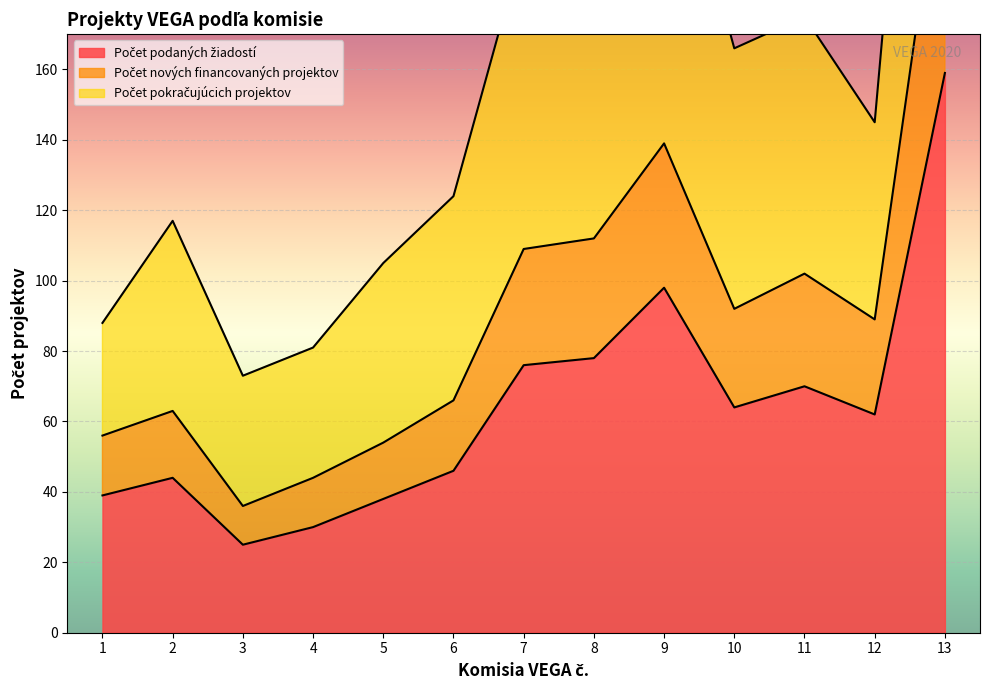

Where is the first local maximum for Počet nových financovaných projektov?

2